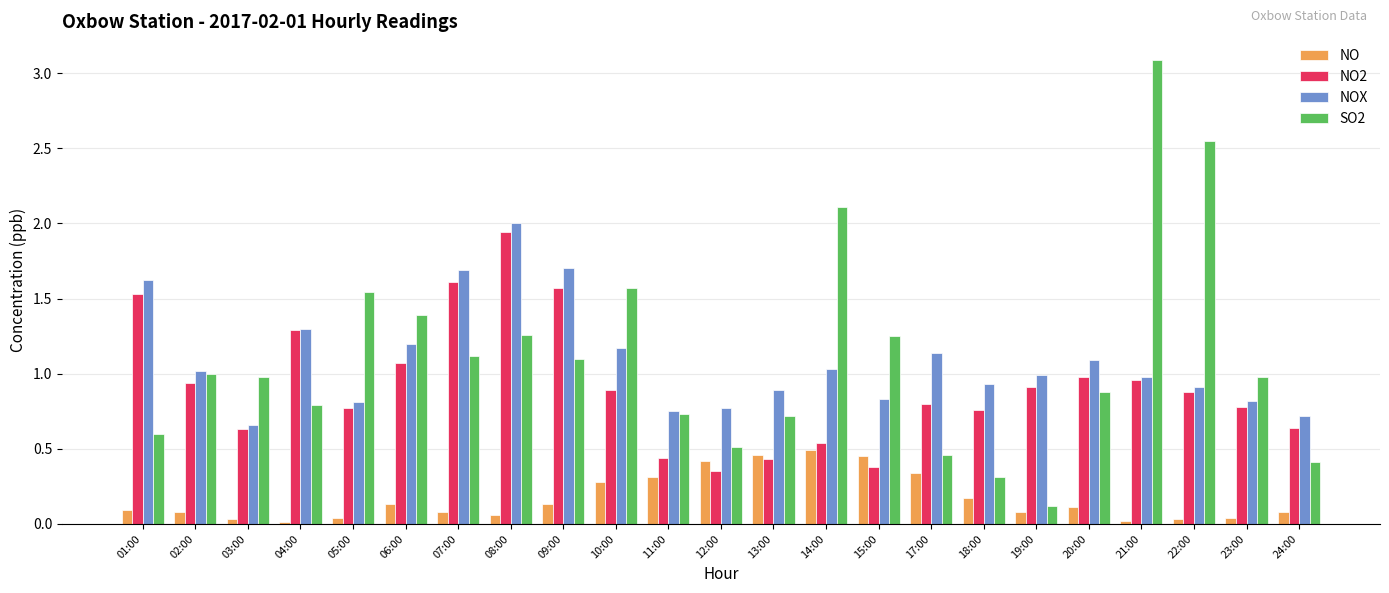

Count the number of data series in this chart.

4